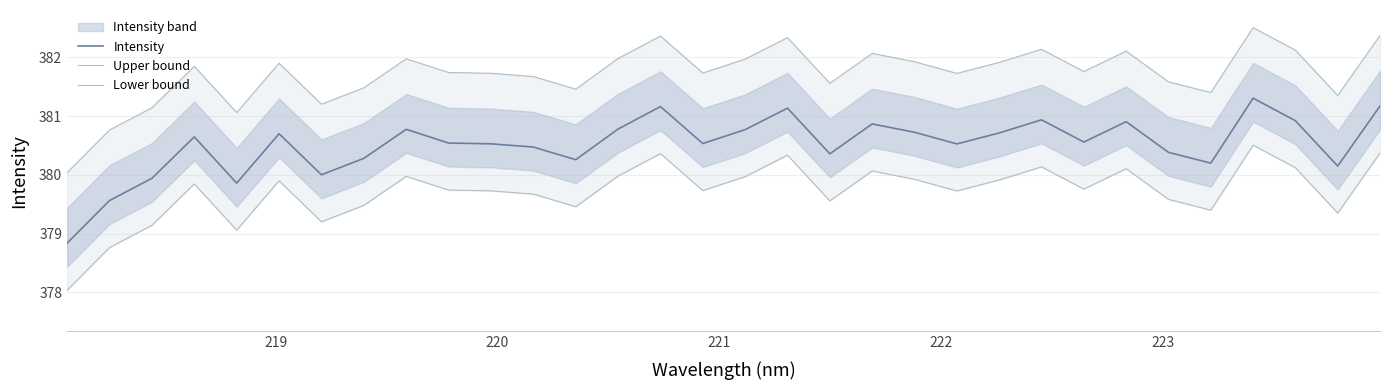

True or false: Upper bound and Intensity intersect in this chart.

False